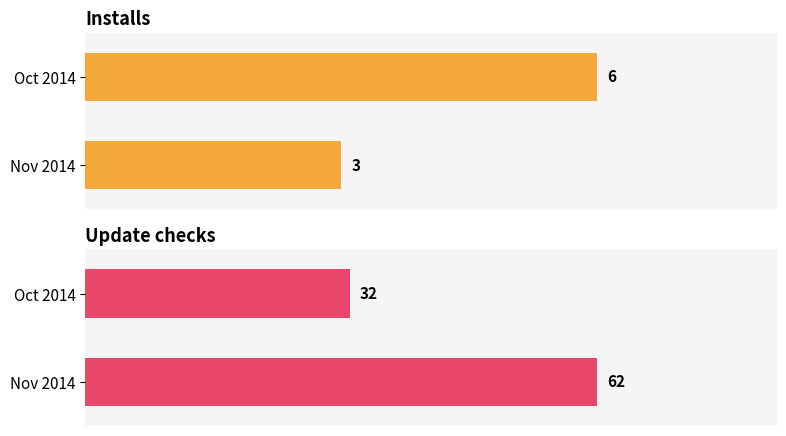

Rank the series by their maximum value, from lowest to highest.

Installs, Update checks